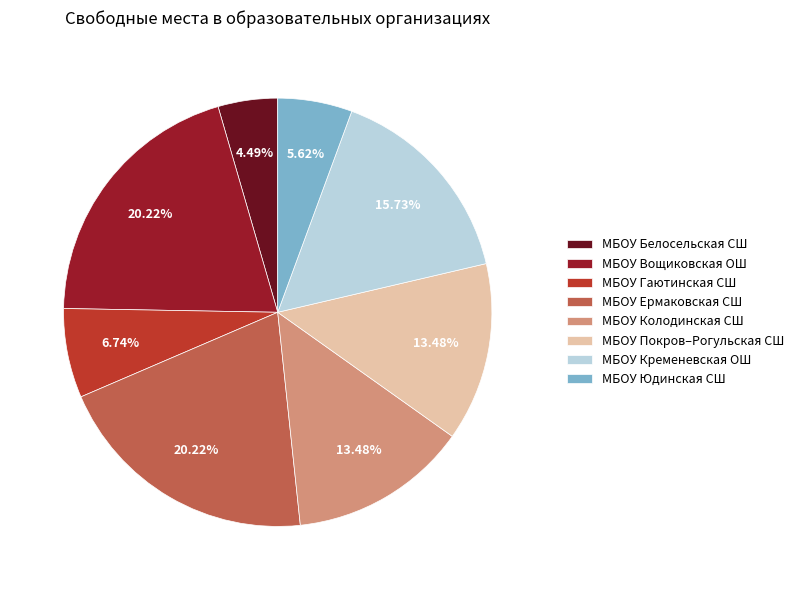

To the nearest percent, what is the combined percentage of МБОУ Белосельская СШ and МБОУ Юдинская СШ?

10%